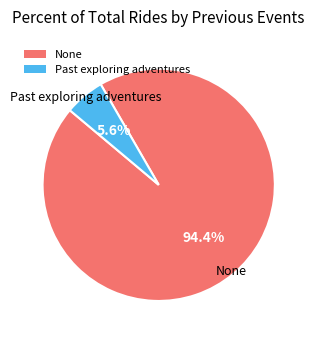

Count the number of slices in the pie.

2